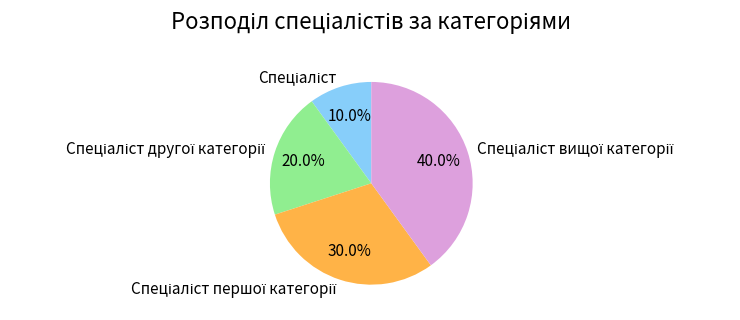

Is there a majority slice in this chart?

No